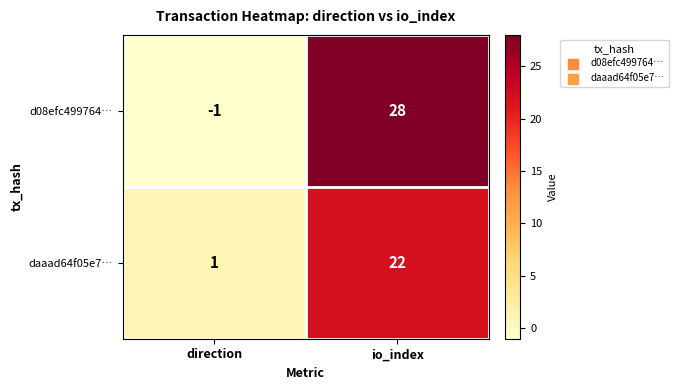

Rank the series by their maximum value, from highest to lowest.

d08efc499764…, daaad64f05e7…